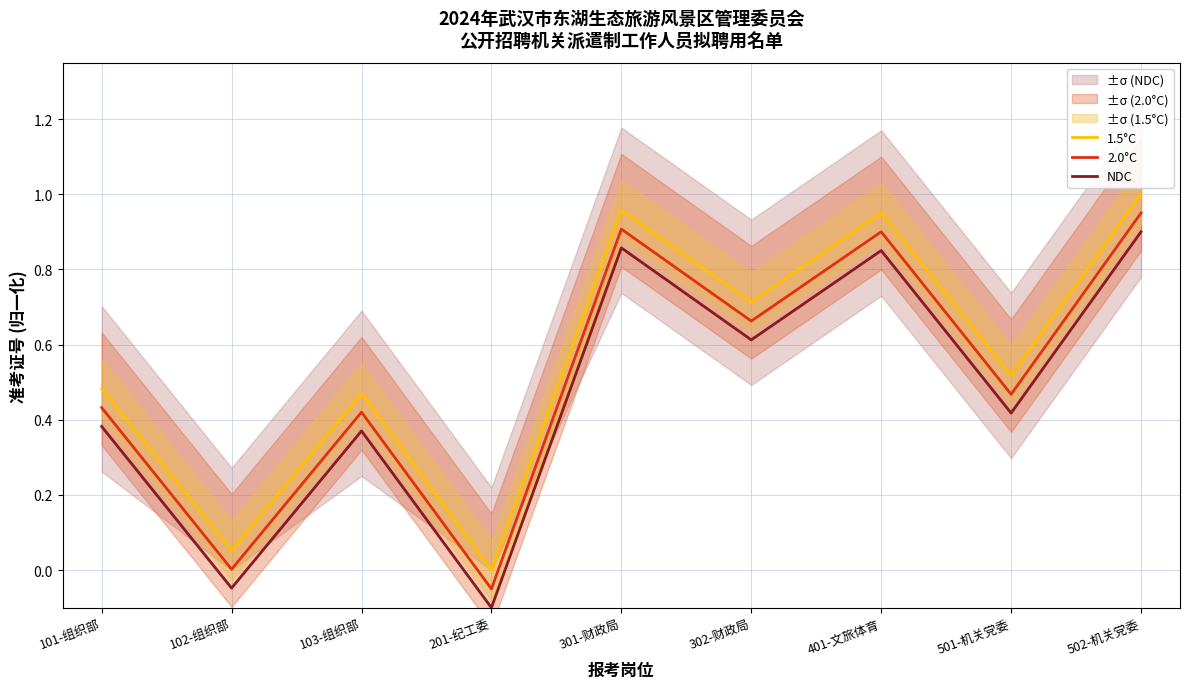

Reading right to left, extract all data points from this chart.

1.5°C: 1.0	0.5	1.0	0.7	1.0	0.0	0.5	0.1	0.5
2.0°C: 0.9	0.5	0.9	0.7	0.9	-0.1	0.4	0.0	0.4
NDC: 0.9	0.4	0.9	0.6	0.9	-0.1	0.4	-0.0	0.4